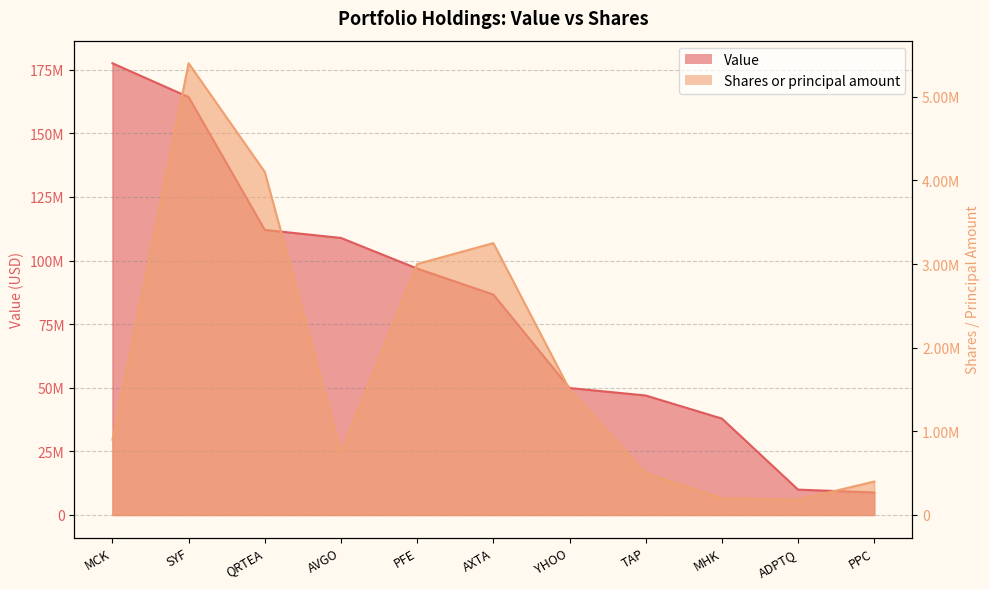

Reading right to left, extract all data points from this chart.

Value: 8836000	9972000	37878000	46960000	49890000	86613000	96840000	108863000	112012000	164214000	177507000
Shares or principal amount: 400000	182901	200000	500000	1500000	3250000	3000000	750000	4100000	5400000	900000